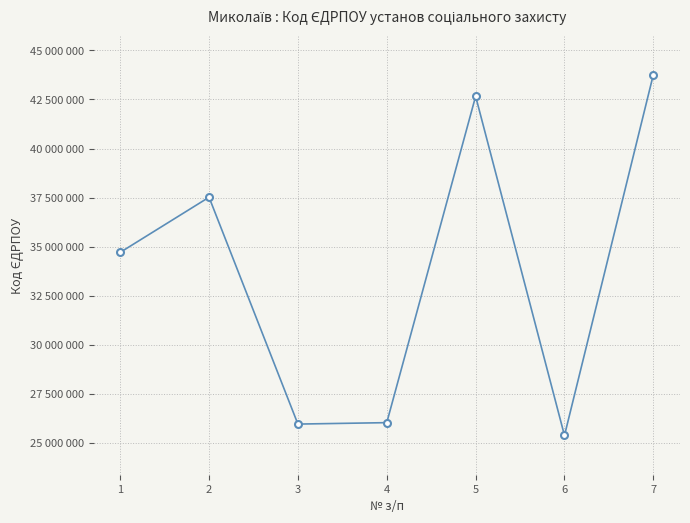

At which category does the data reach its first local peak?

2